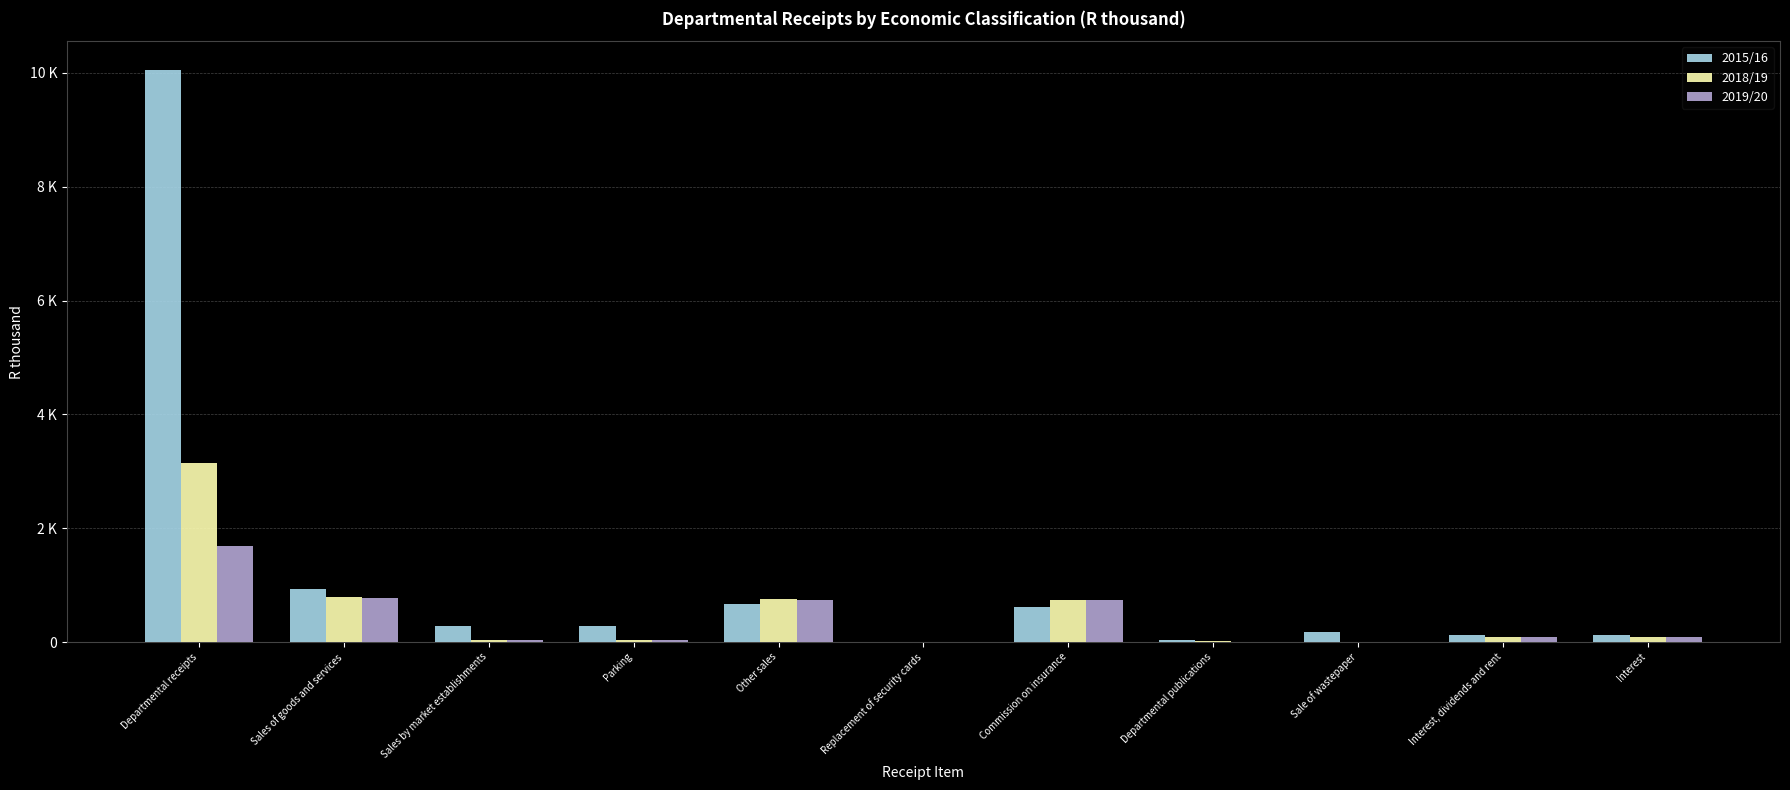

What is the sum of the 2019/20 values at Sale of wastepaper and Interest?

87